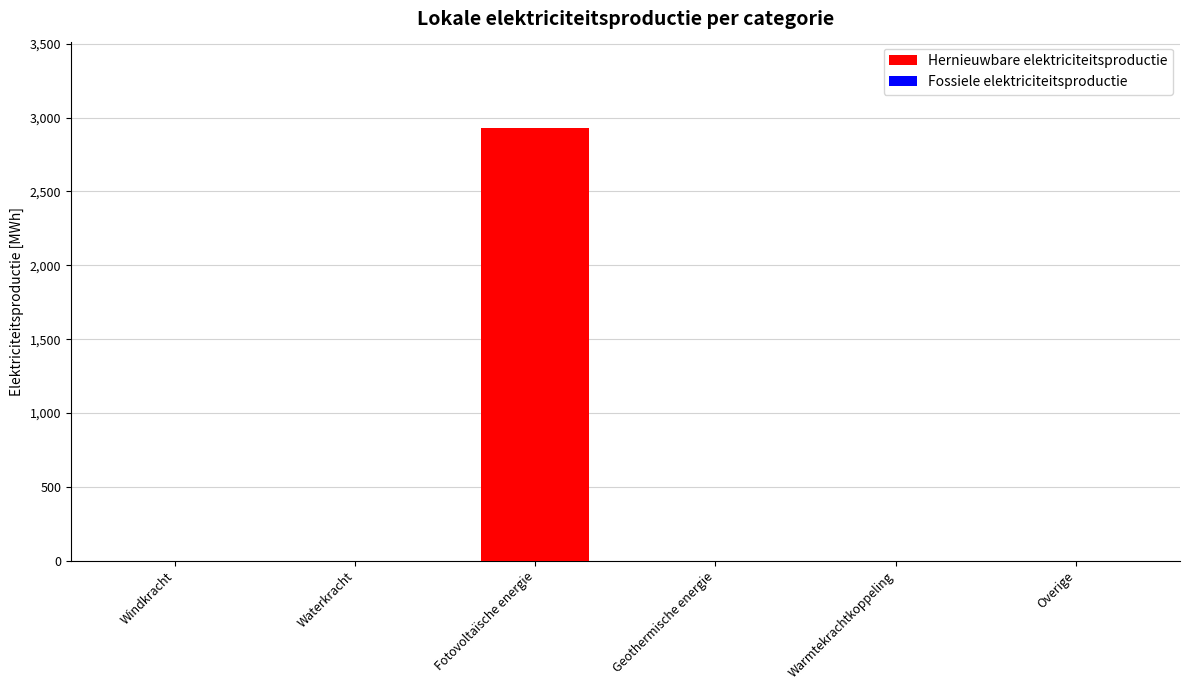

What is the sum of all values?

2927.8